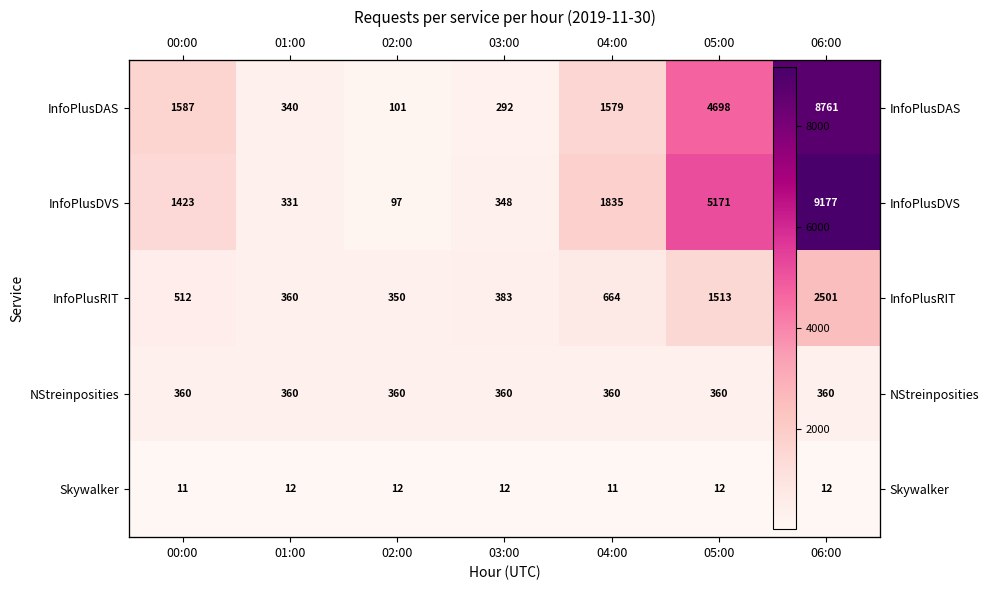

How many Skywalker values are between 11 and 12?

7